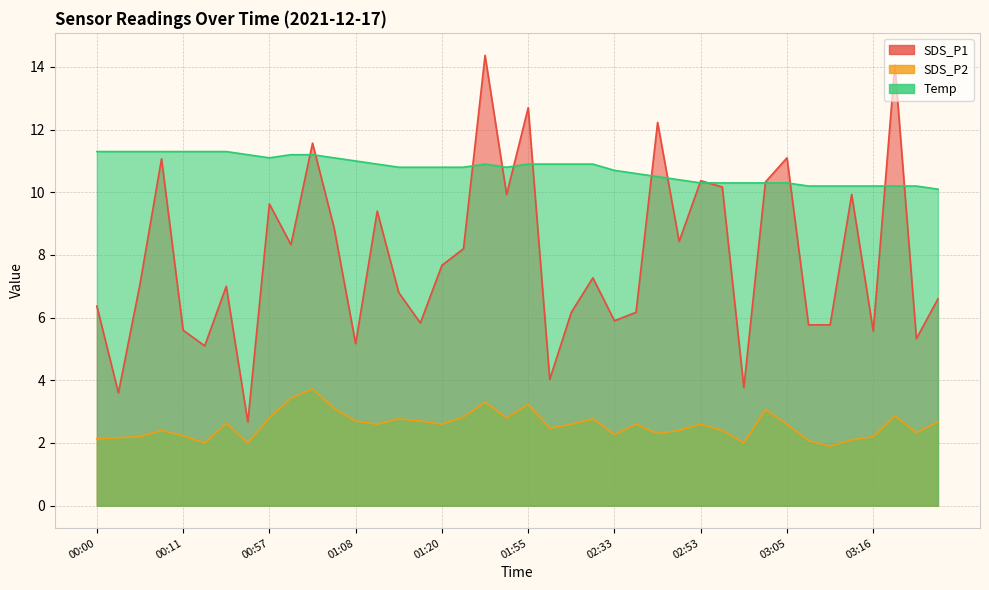

Which series has the widest spread of values?

SDS_P1